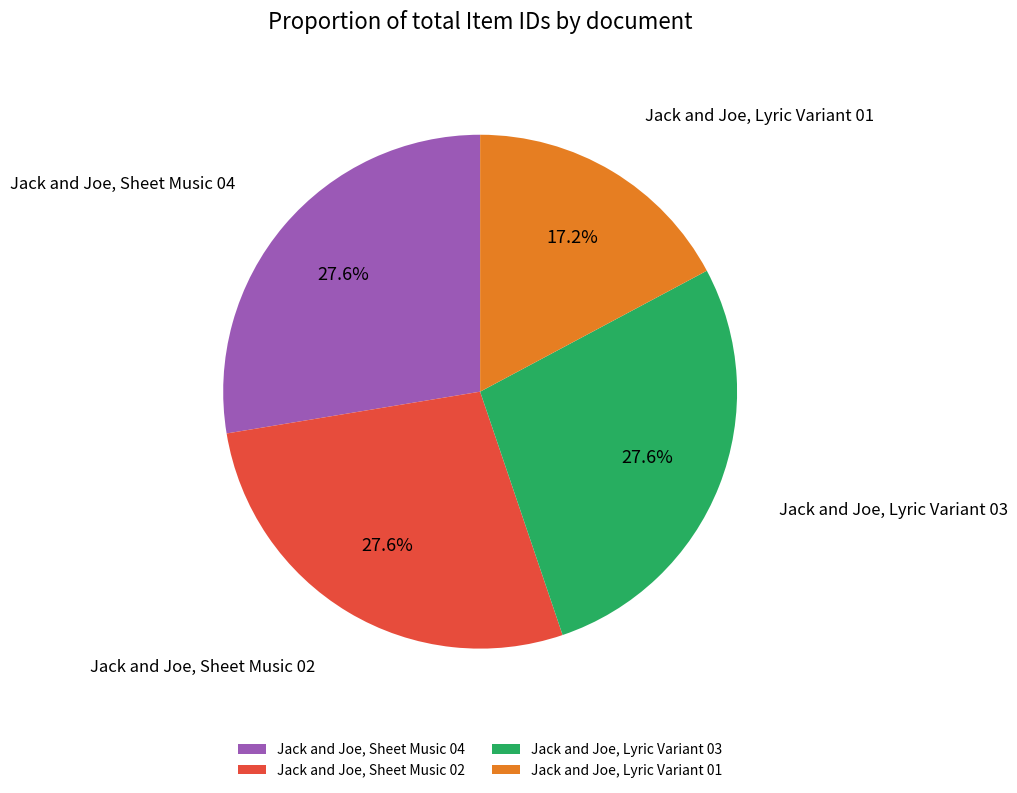

To the nearest percent, what is the average slice percentage?

25%